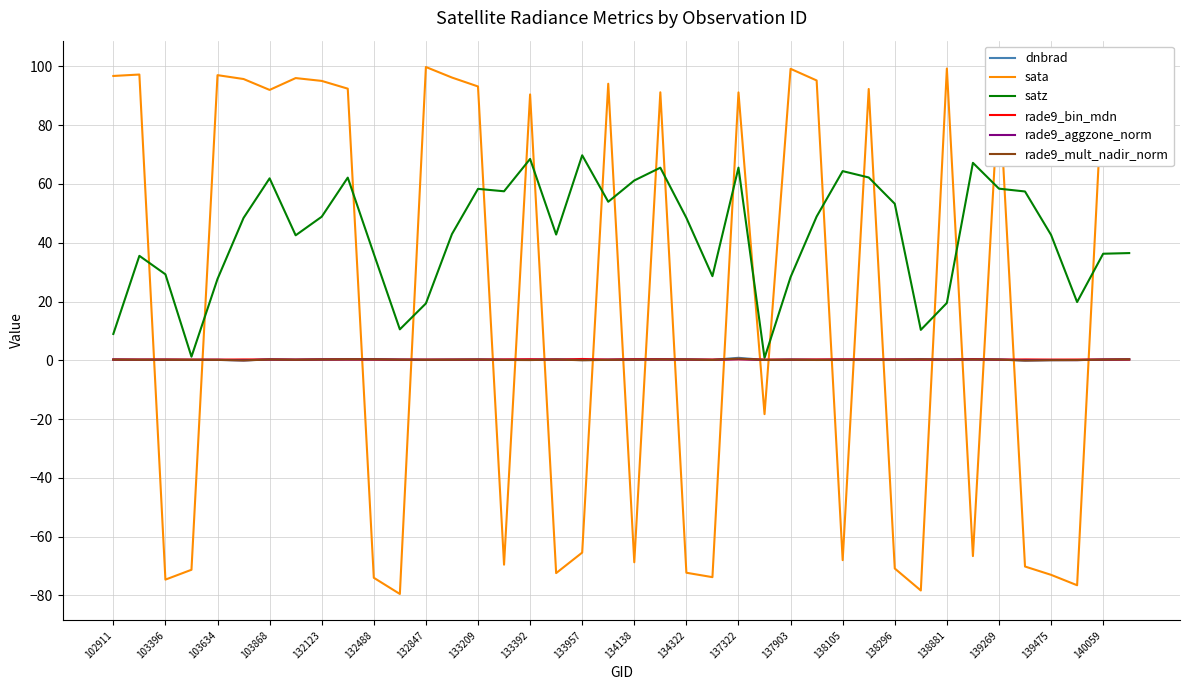

Which series has the largest range (max minus min)?

sata